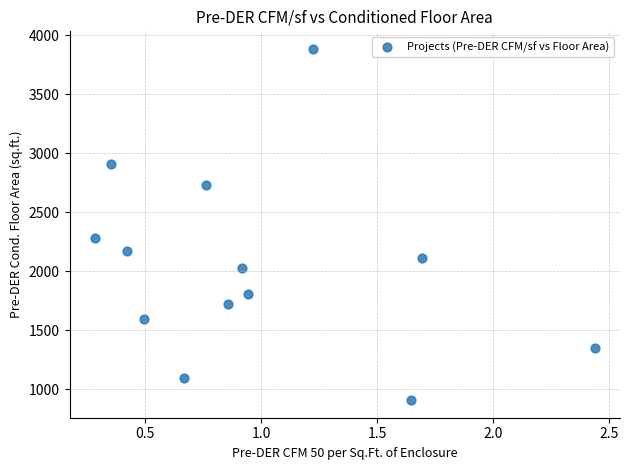

What Y value in the scatter plot is closest to 2396?

2284